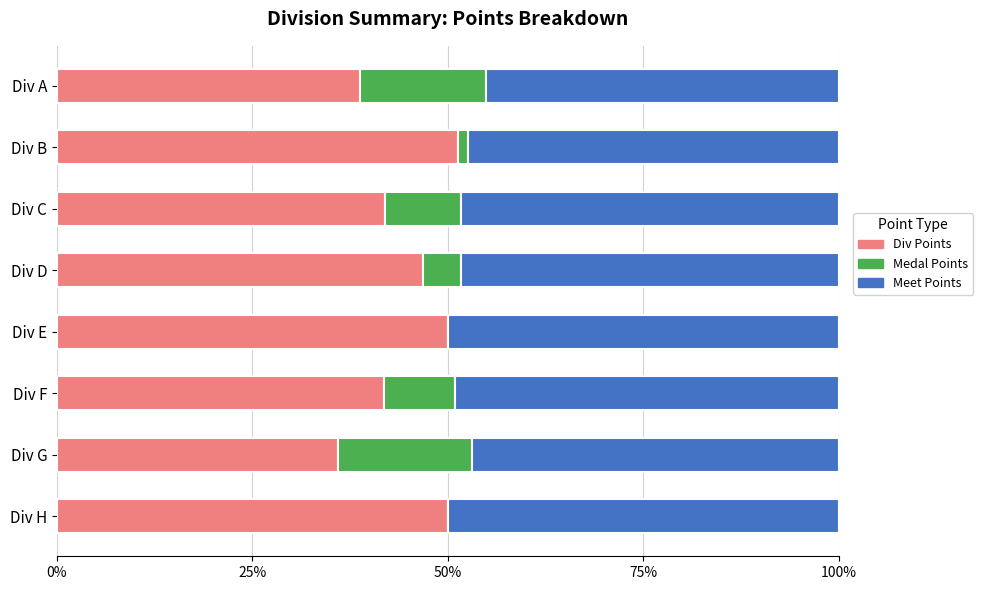

What is the sum of the Div Points values at Div D and Div F?

88.6